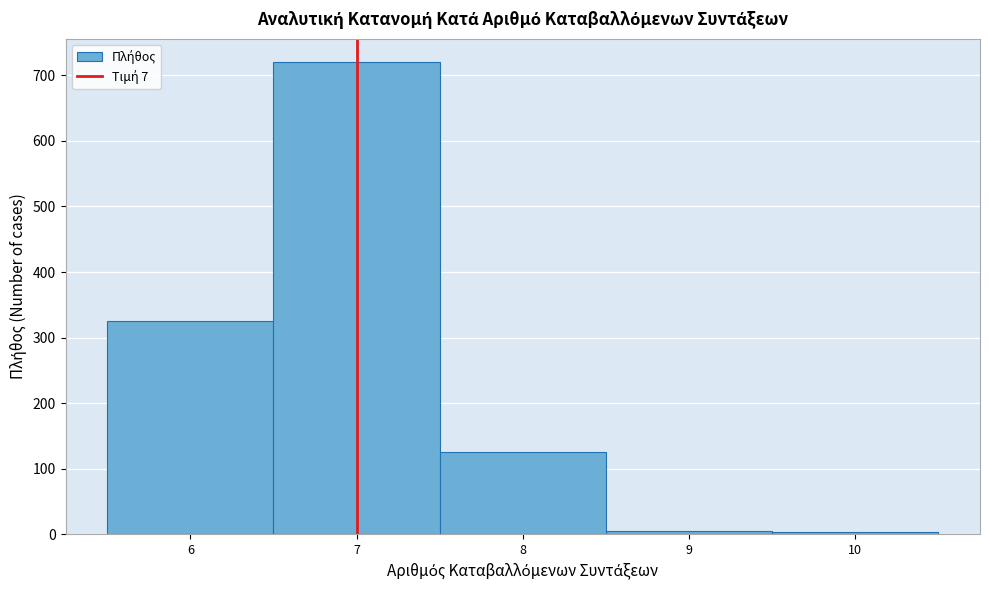

What is the height of the bar covering 6.5 to 7.5 on the x-axis? The values are not printed on the chart, so give them approximately, as read against the axis.

720